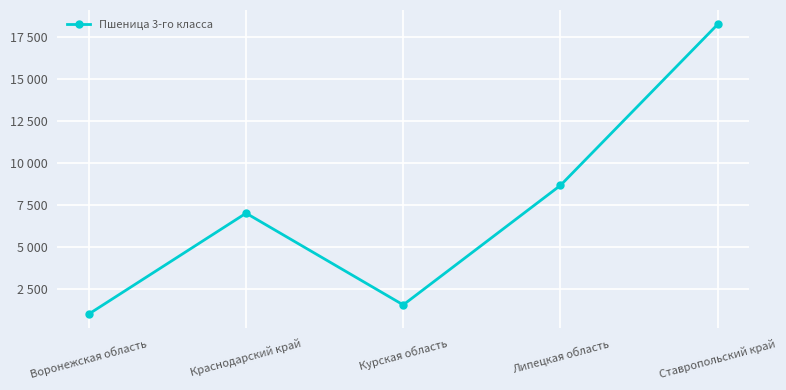

True or false: the data shows 1550 at Курская область.

True